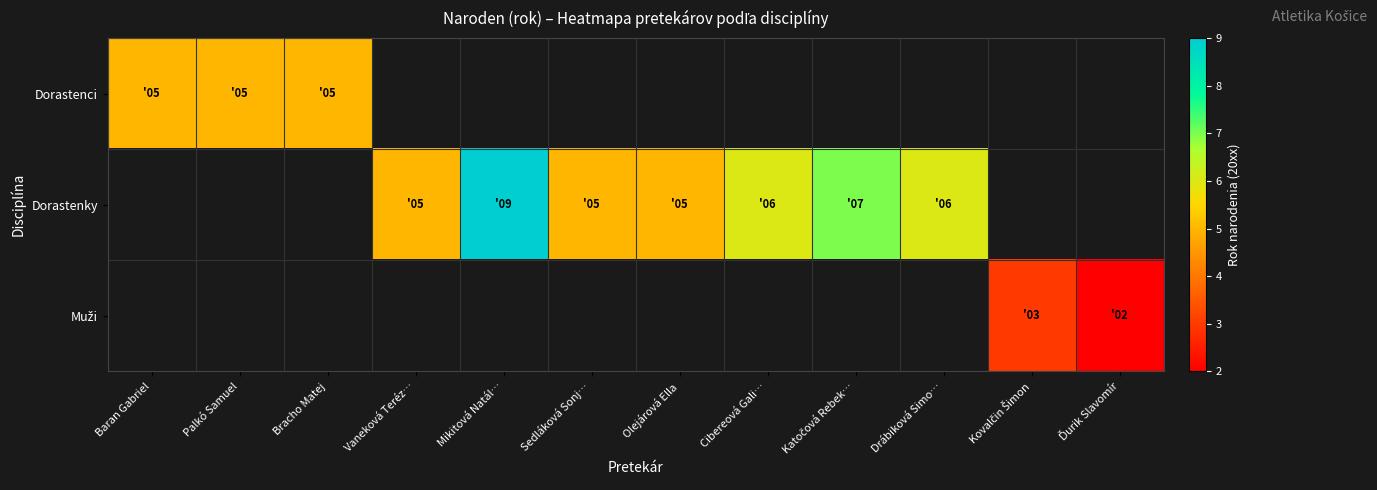

What is the minimum value shown in the chart?

2.0